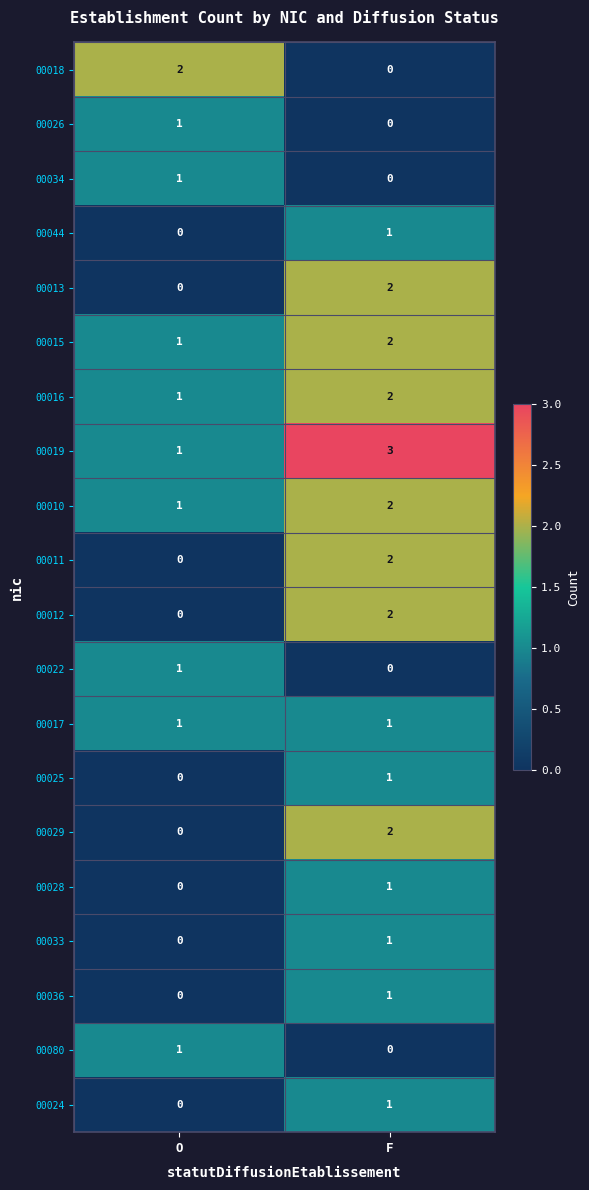

List the labels in order of 00036 value, largest first.

F, O